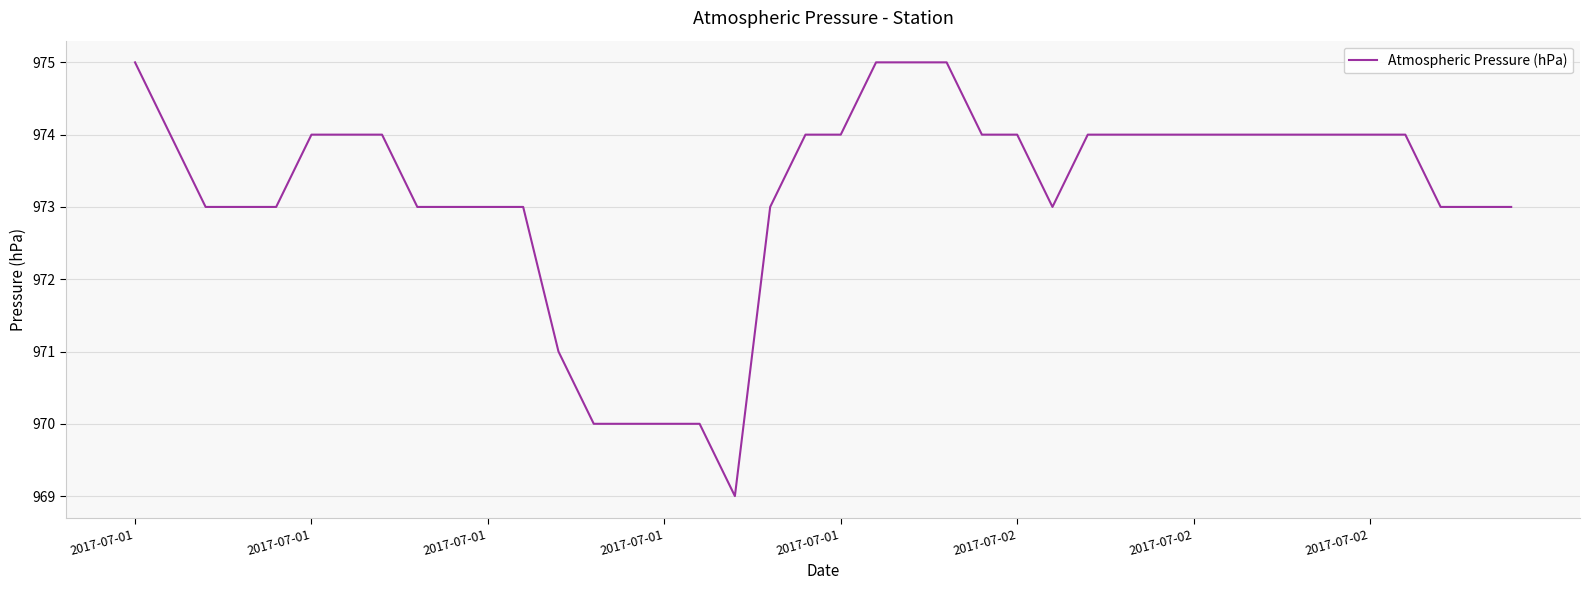

What is the difference between the maximum and minimum values?

6